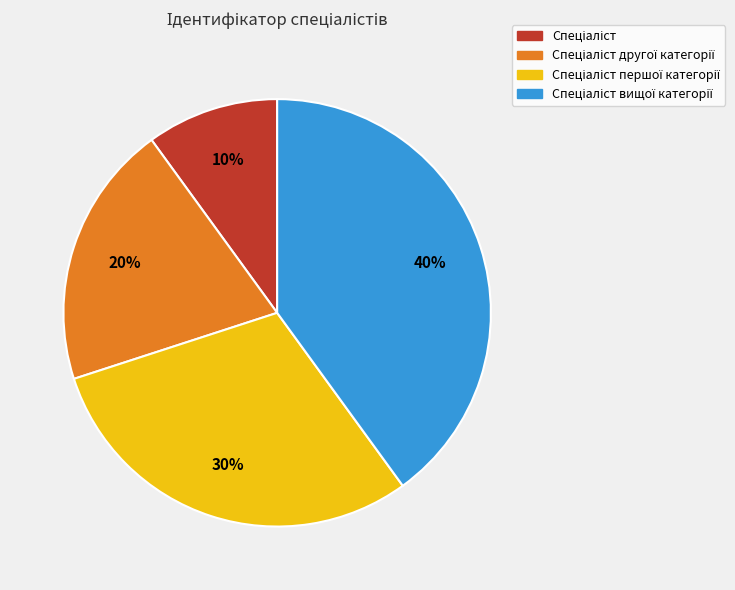

Does any single category account for the majority?

No